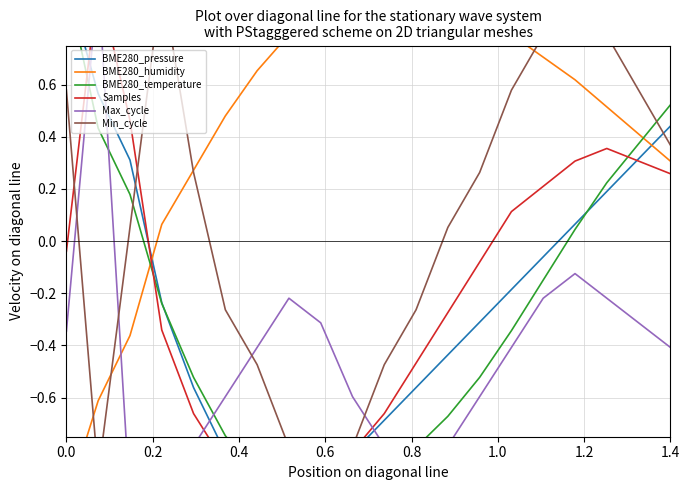

How many values in the BME280_temperature series are below 0?

13